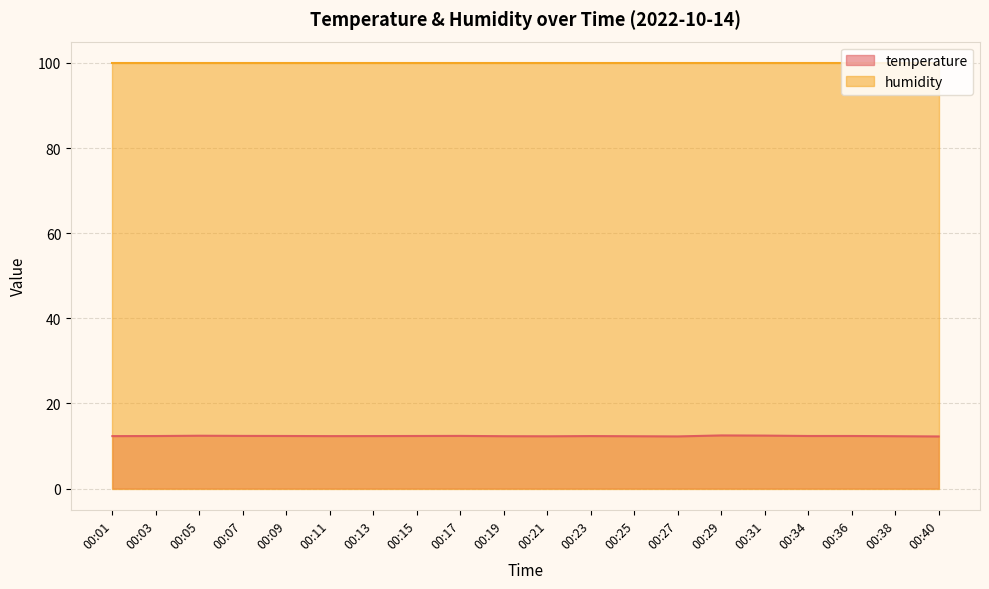

How many values are between 12 and 13?

20